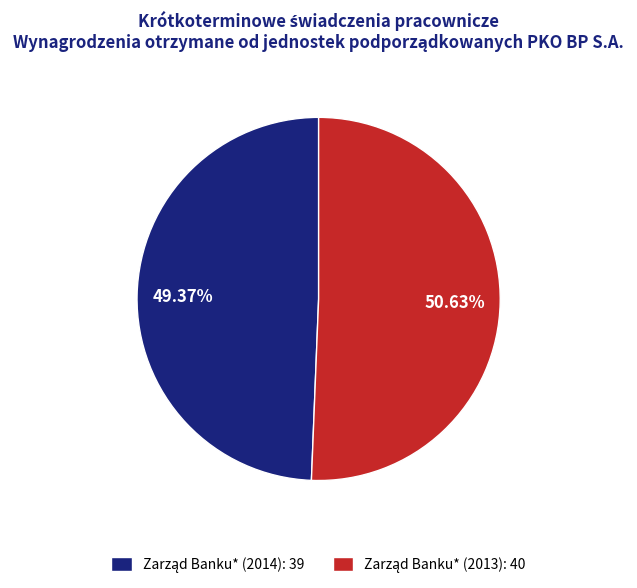

How many segments does this pie chart have?

2